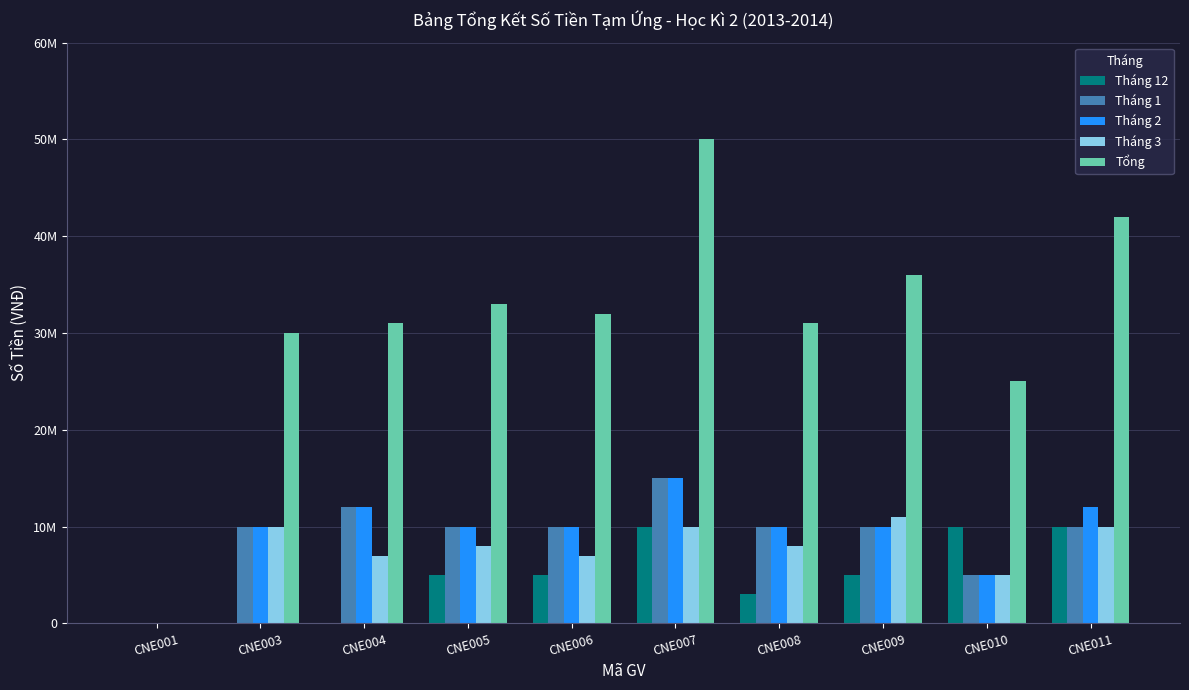

Is it true that Tháng 1 equals -7087616 at CNE001?

False